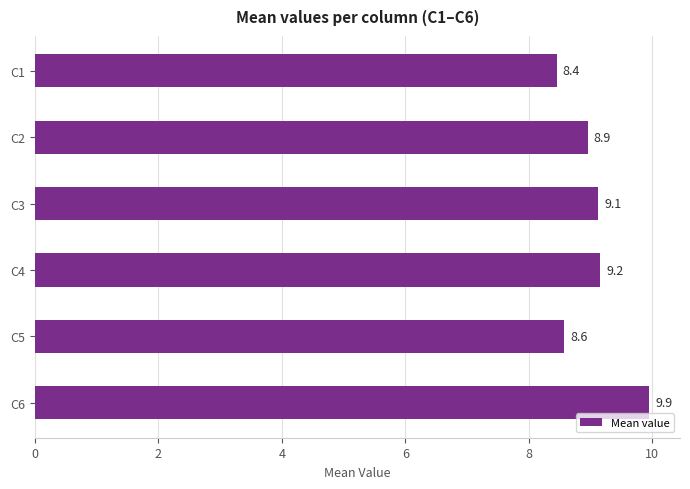

Approximately how many times larger is the value at C3 compared to C6?

0.9